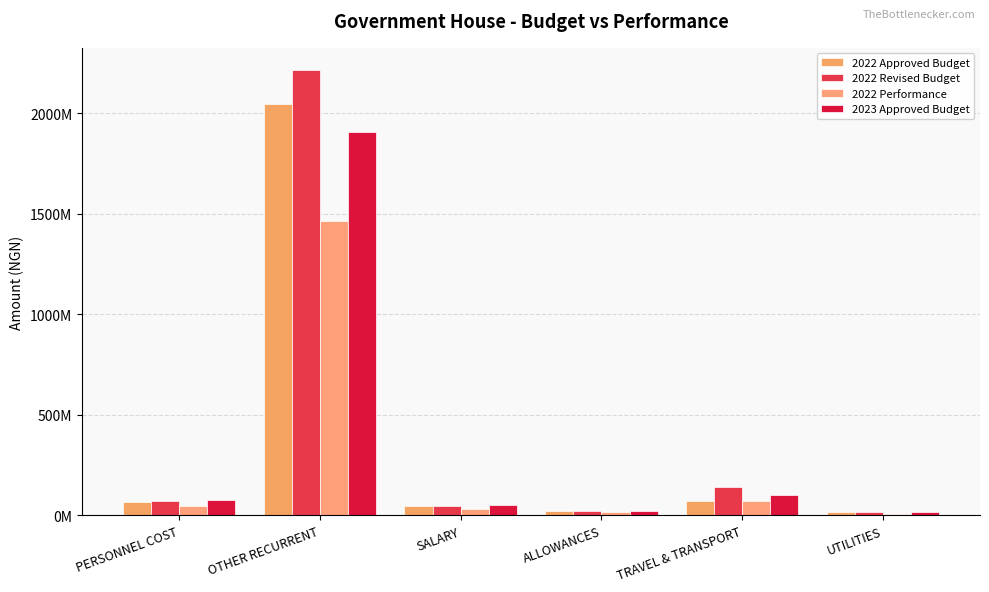

Does the chart contain stacked bars?

No